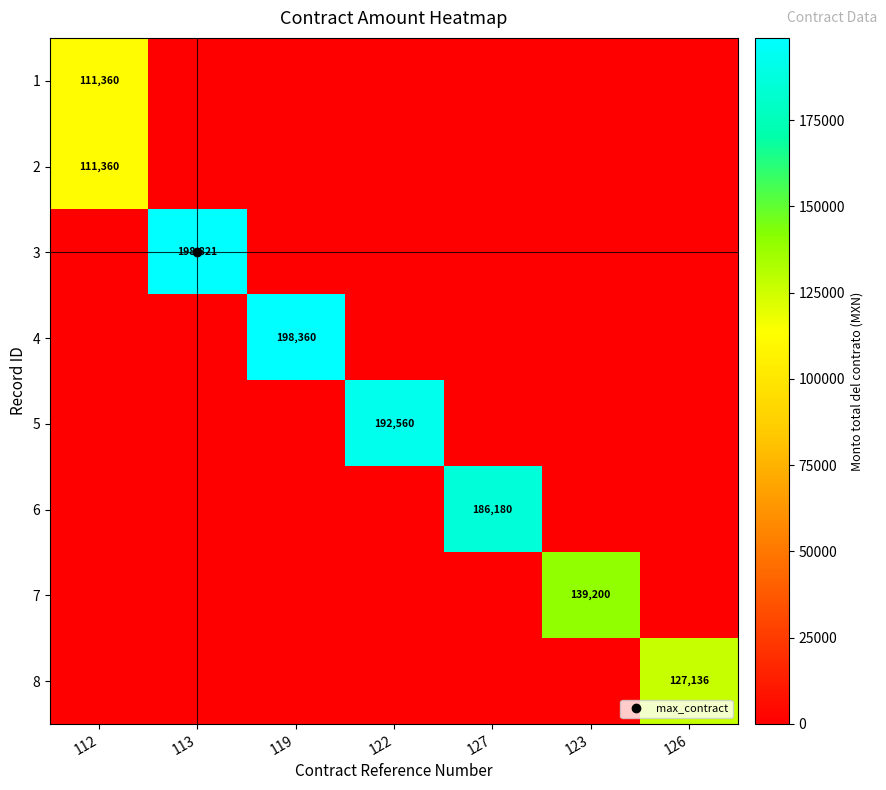

What is the total value across all series at 113?

198821